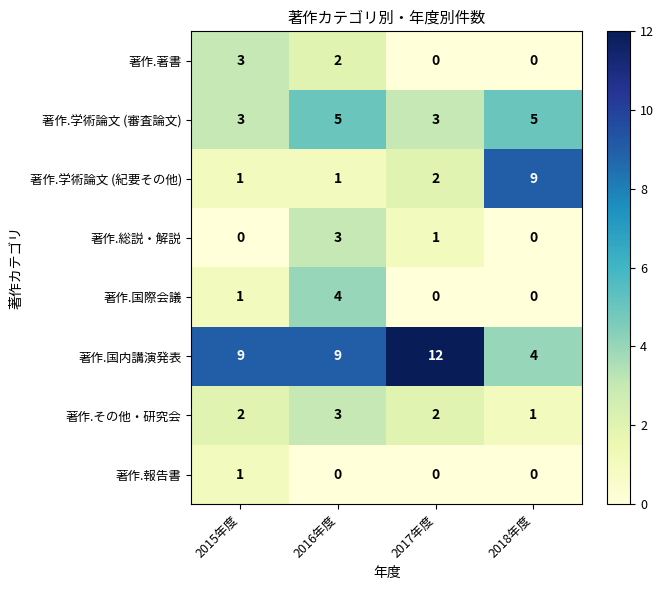

The 著作.著書 series shows 4 at 2016年度. True or false?

False